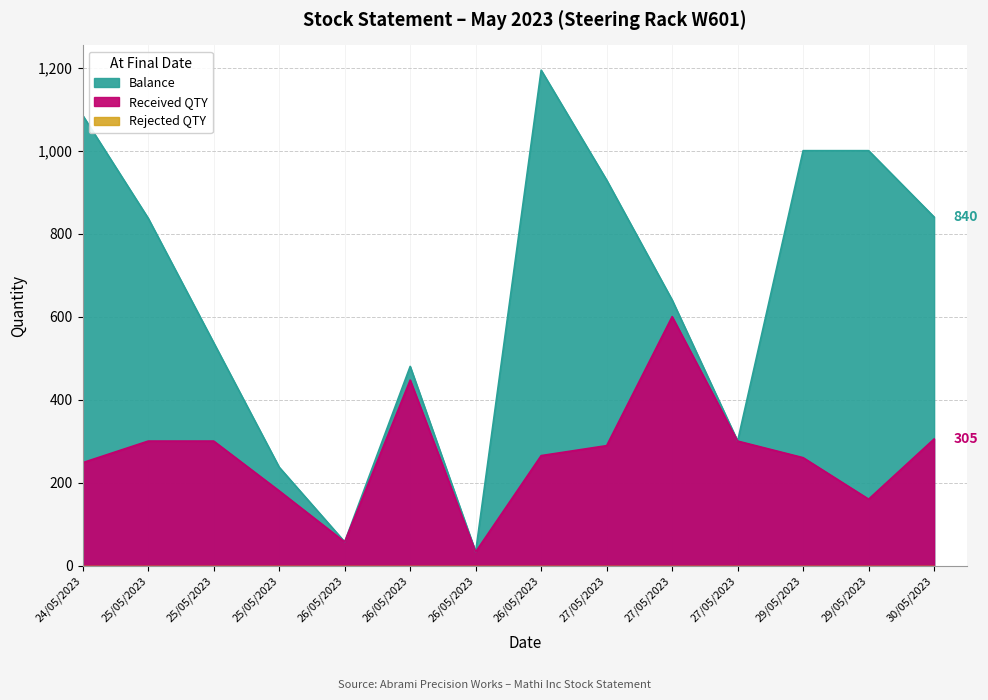

In Received QTY, how many points are lower than both neighbors (excluding endpoints)?

3